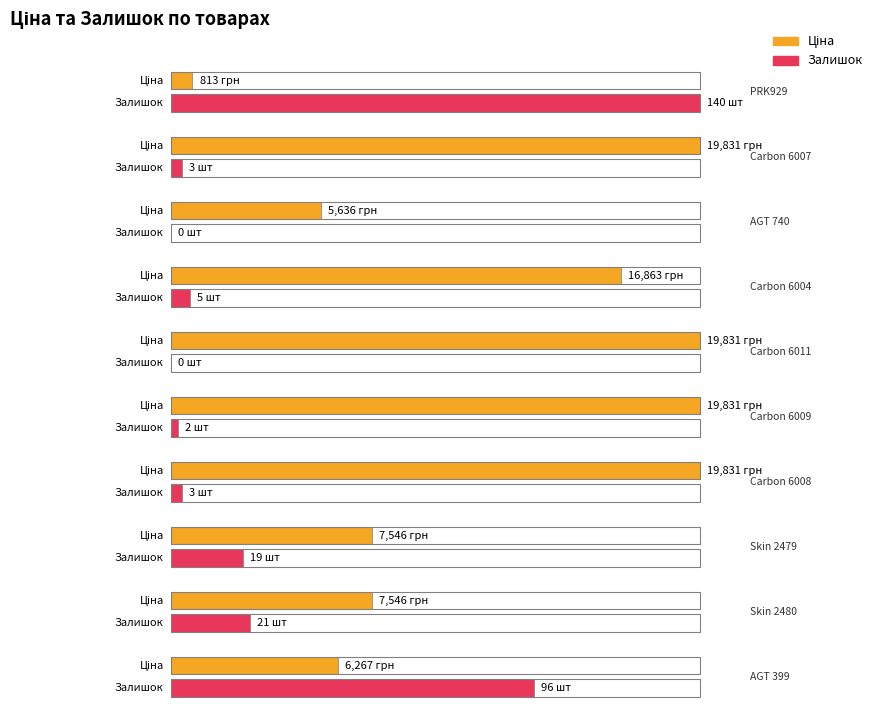

Which series has the widest spread of values?

Ціна